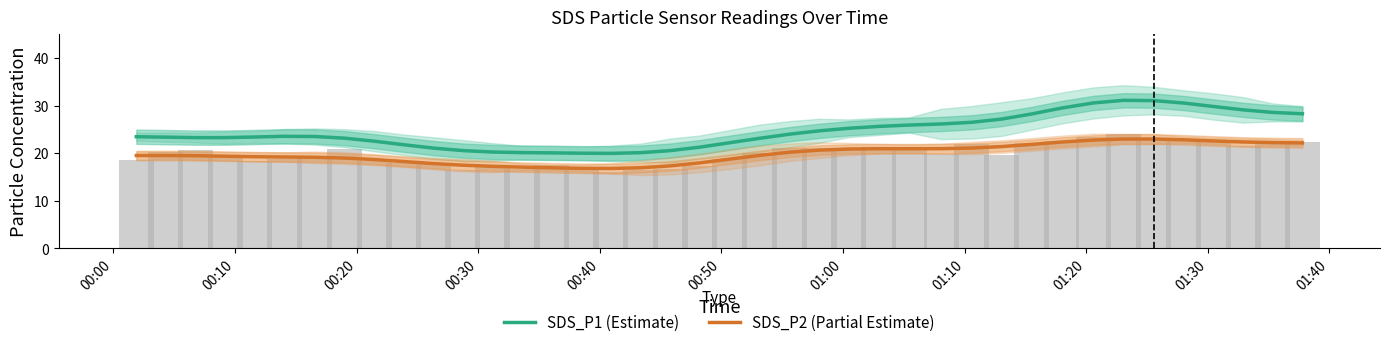

What is the maximum value for SDS_P1 (Estimate)?

31.1